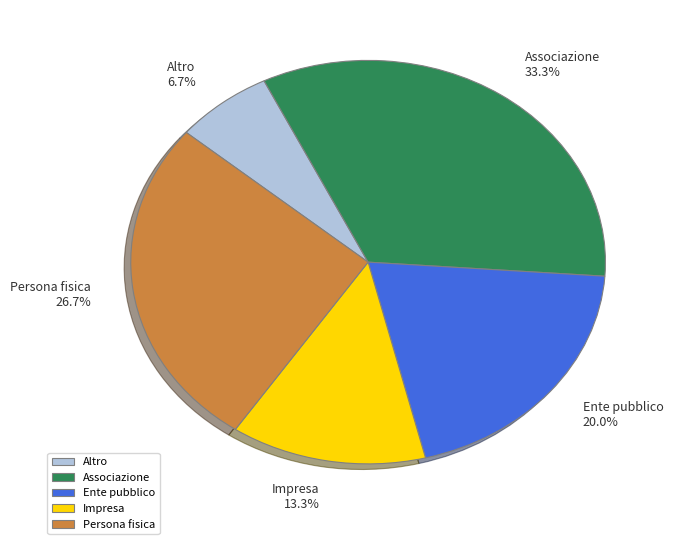

To the nearest percent, what percentage of the pie is Ente pubblico?

20%